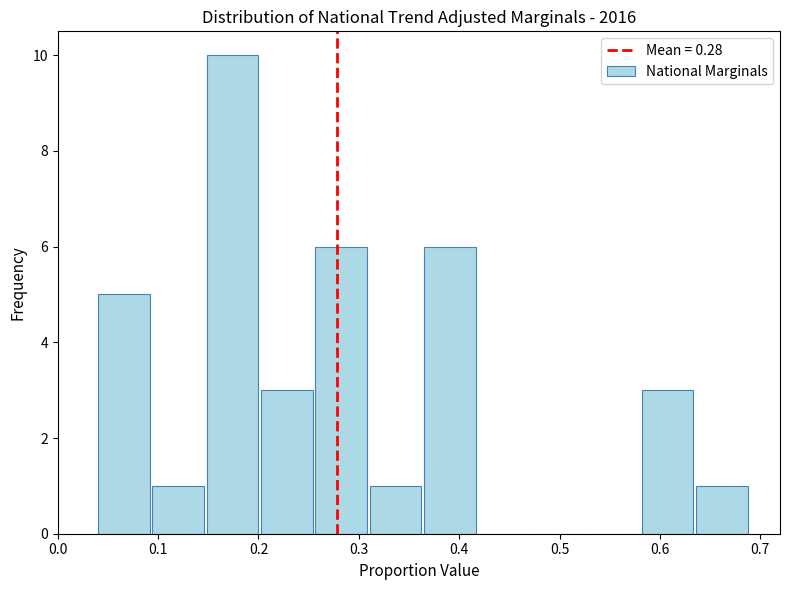

Reading left to right, list every bar in this chart as the range it spans on the x-axis followed by its height. Neither the bar edges nor the heights are printed on the chart, so give them approximately, as read against the axes.

0.04 to 0.09: 5
0.09 to 0.15: 1
0.15 to 0.20: 10
0.20 to 0.26: 3
0.26 to 0.31: 6
0.31 to 0.37: 1
0.37 to 0.42: 6
0.42 to 0.47: 0
0.47 to 0.53: 0
0.53 to 0.58: 0
0.58 to 0.64: 3
0.64 to 0.69: 1